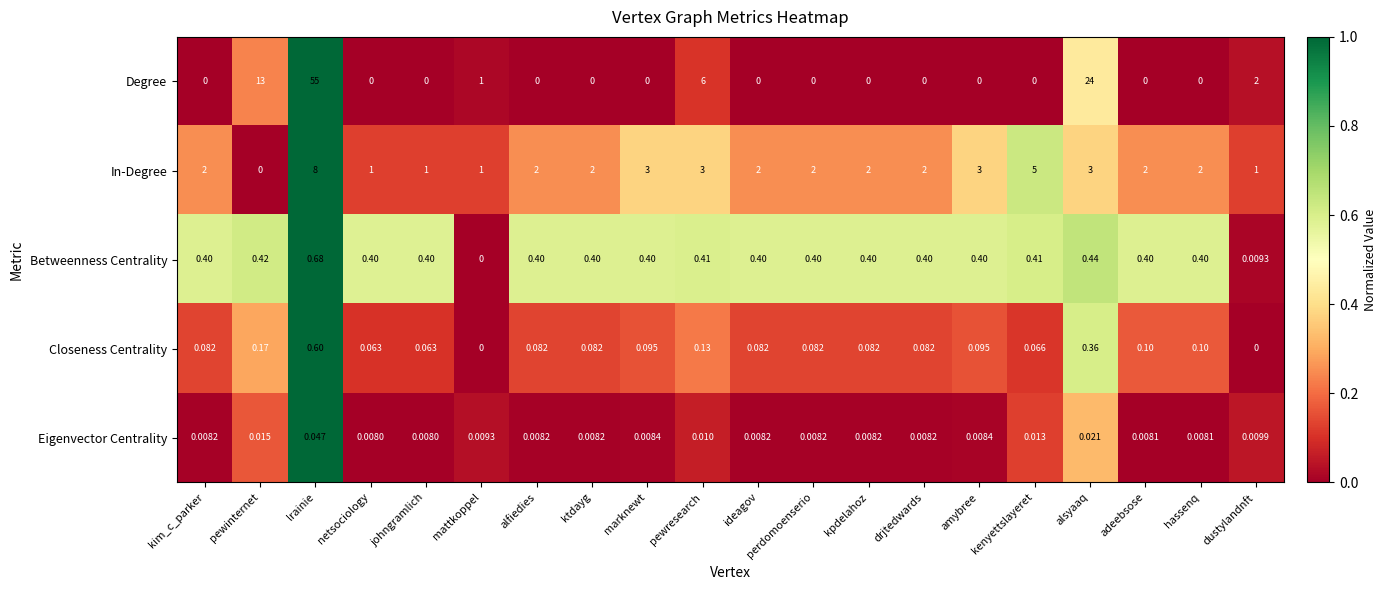

Which series changed the most between johngramlich and kpdelahoz?

In-Degree